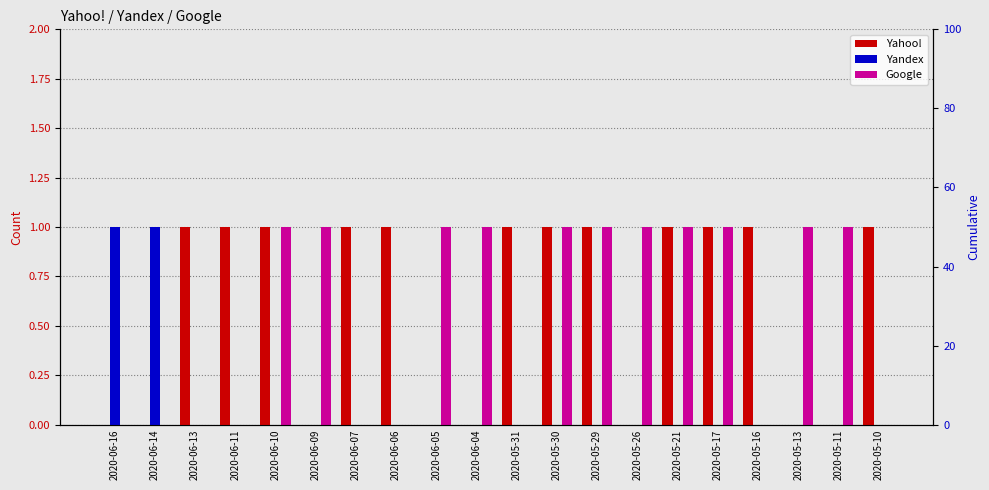

Rank the series by their maximum value, from lowest to highest.

Yahoo!, Yandex, Google